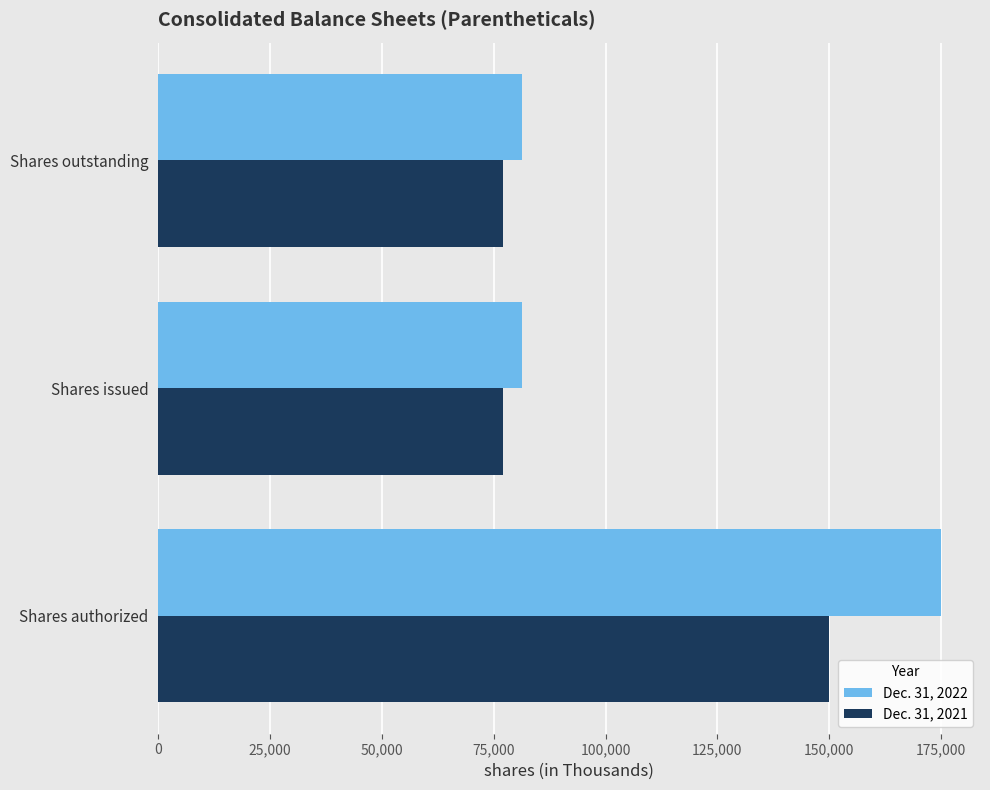

Rank the series by their average value, from lowest to highest.

Dec. 31, 2021, Dec. 31, 2022